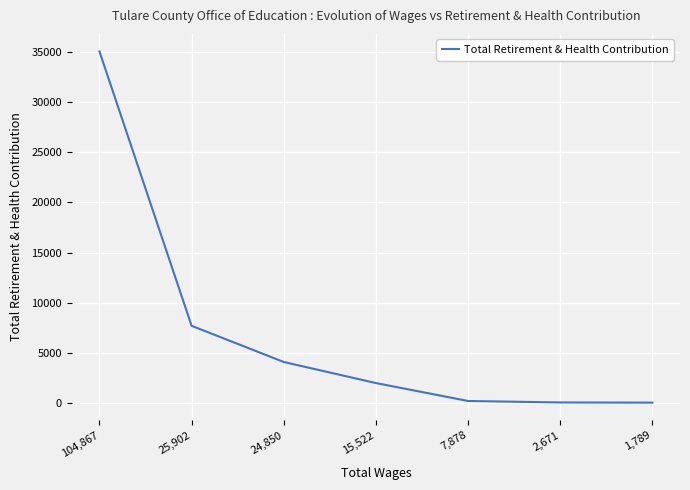

Count the number of data series in this chart.

1